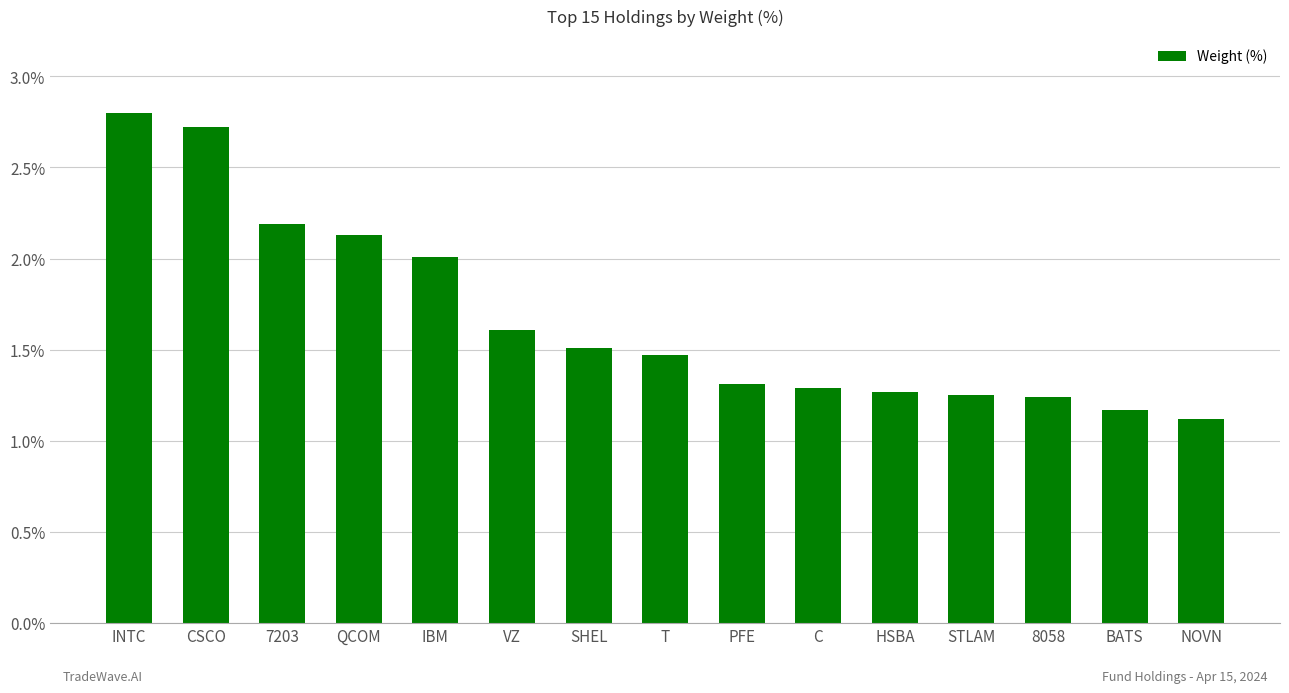

At which category does the chart reach its peak across all series?

INTC